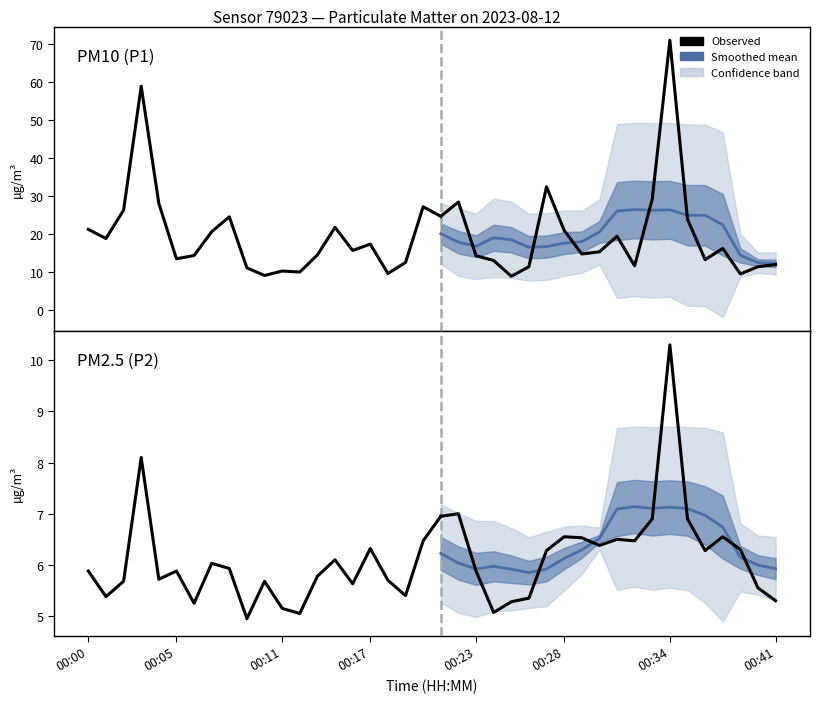

What is the average value of the P2 series?

6.1